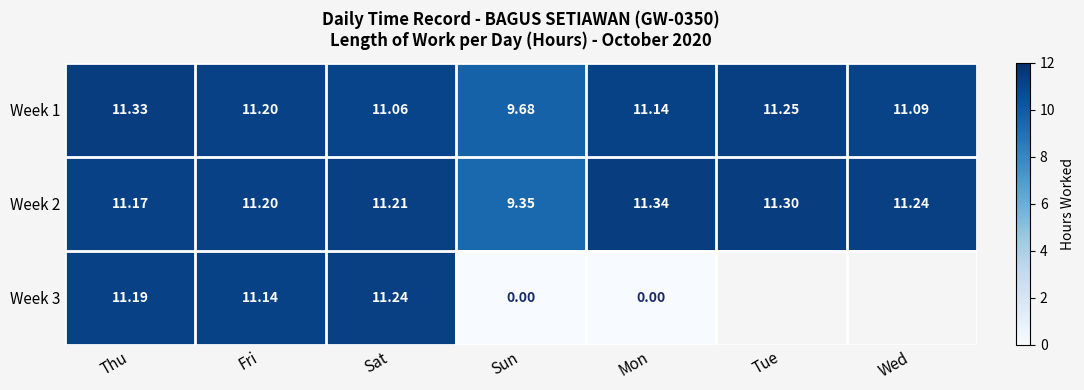

Between Sat and Fri, which is larger?

Fri